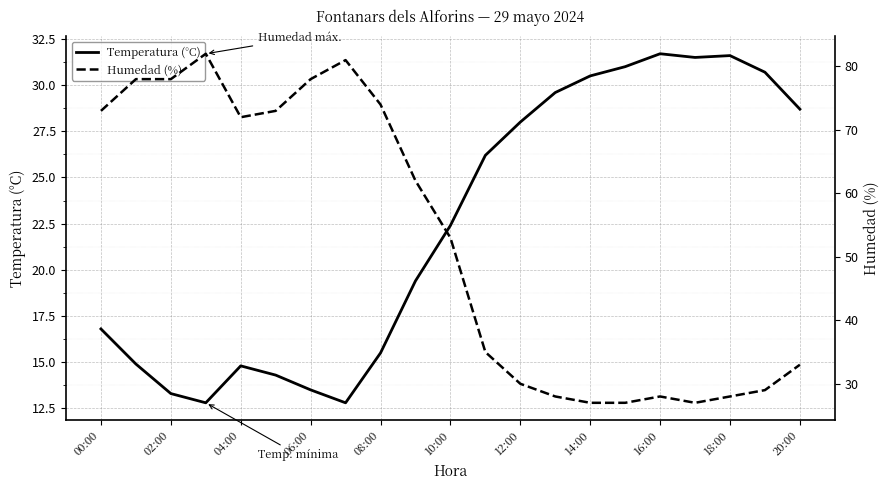

Does the chart display data point markers on the line(s)?

No